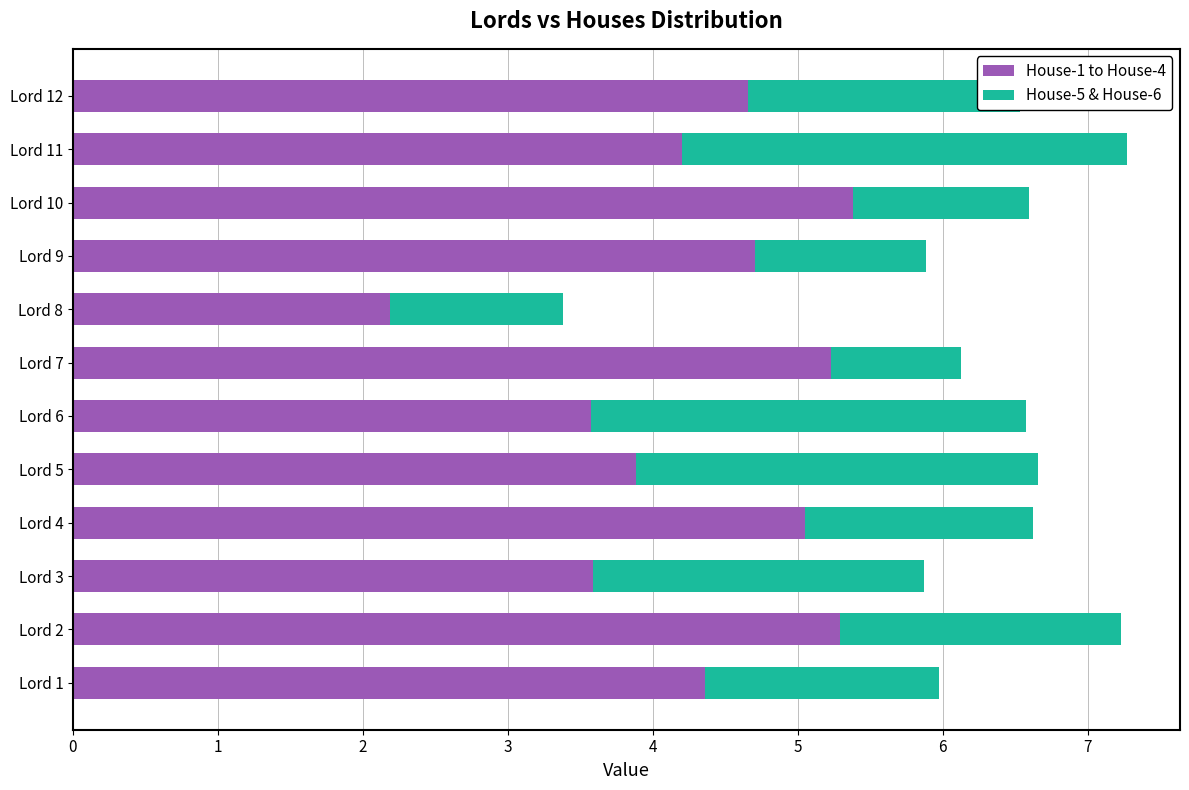

What is the sum of all House-1 to House-4 values?

52.1